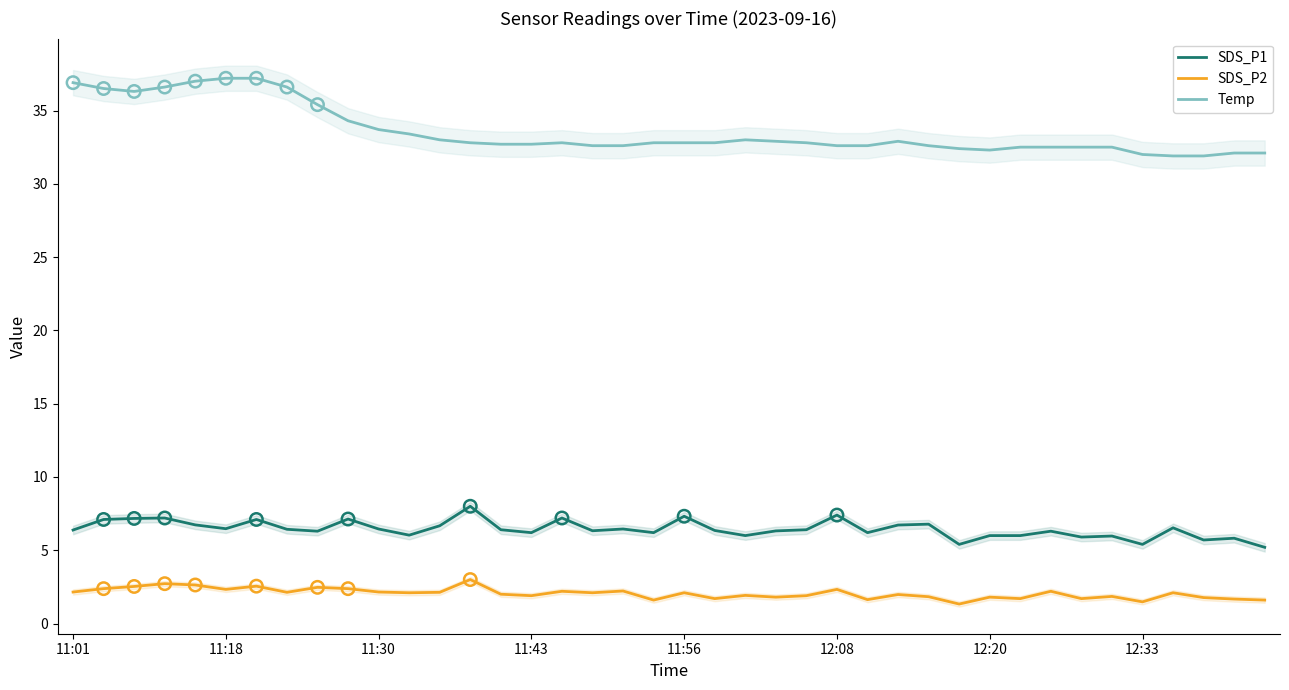

At how many categories does at least one series exceed 2?

40